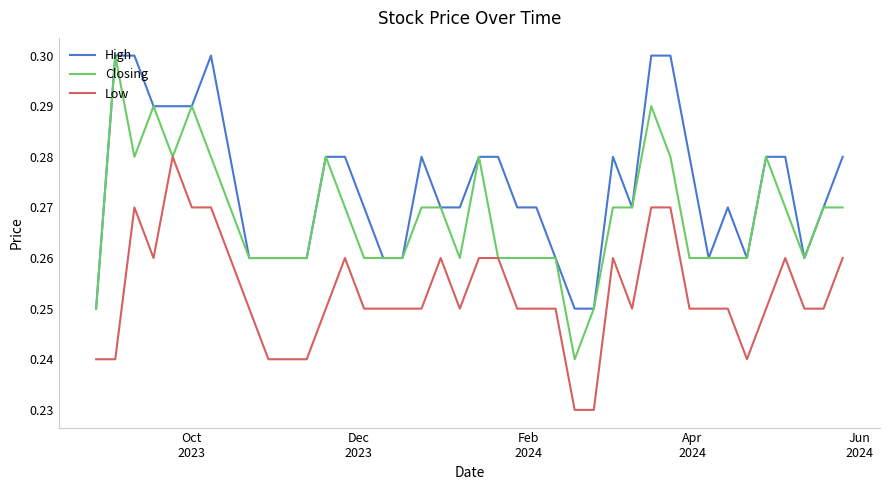

Which series has the largest range (max minus min)?

Closing